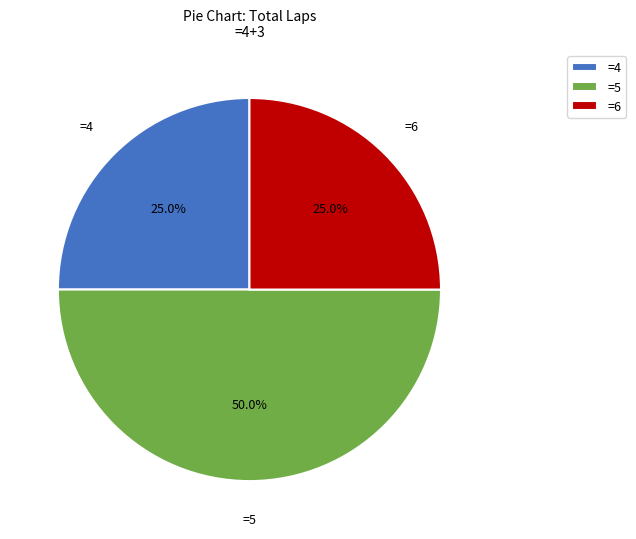

Does =6 represent more than half of the total?

No